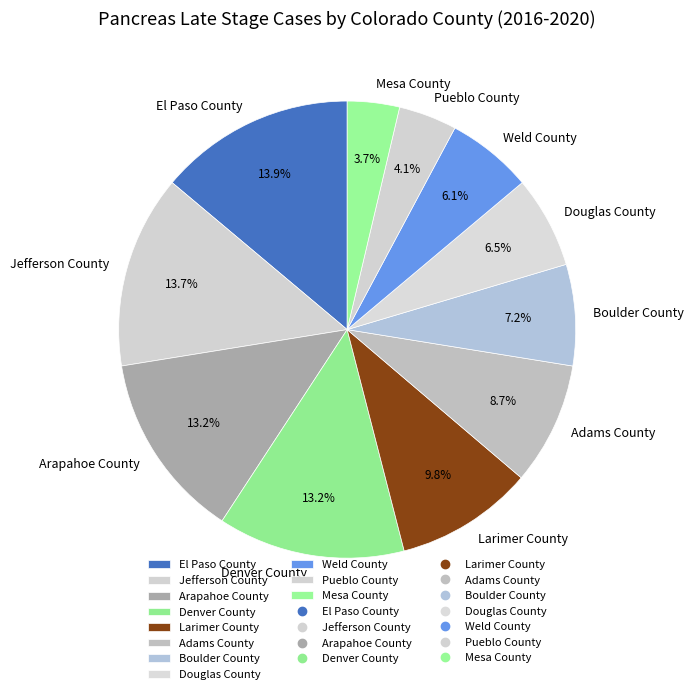

True or false: Weld County accounts for 1% of the total.

False